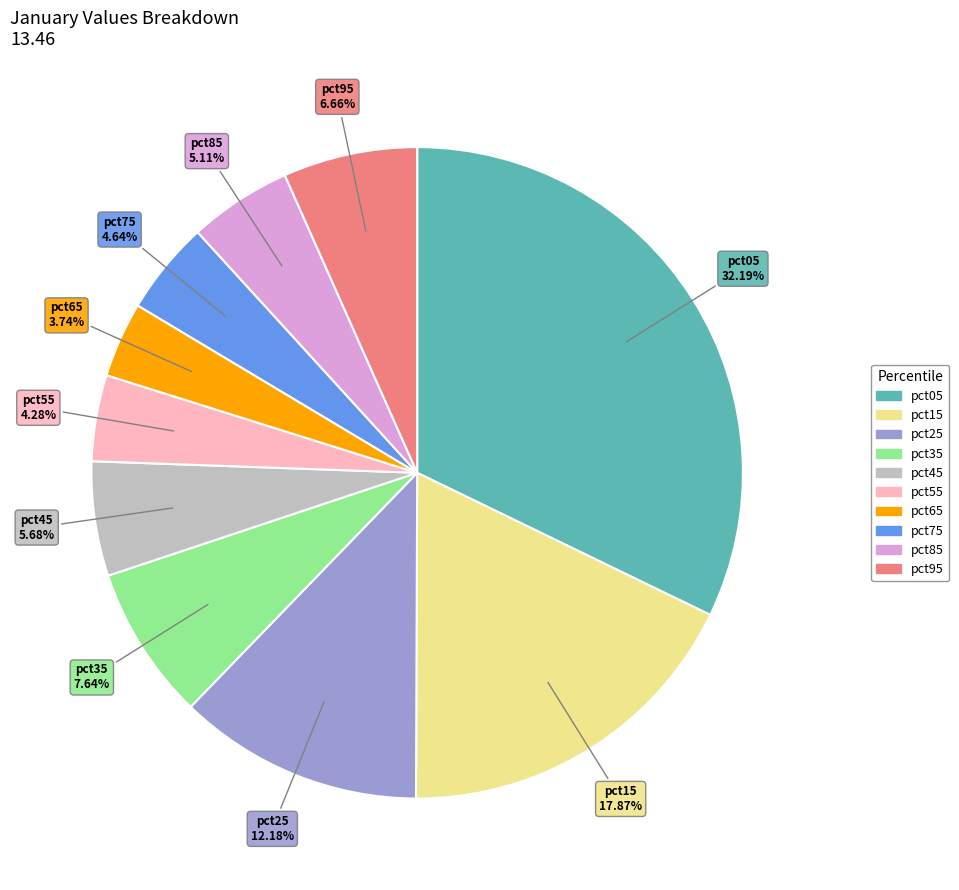

Count the number of slices in the pie.

10